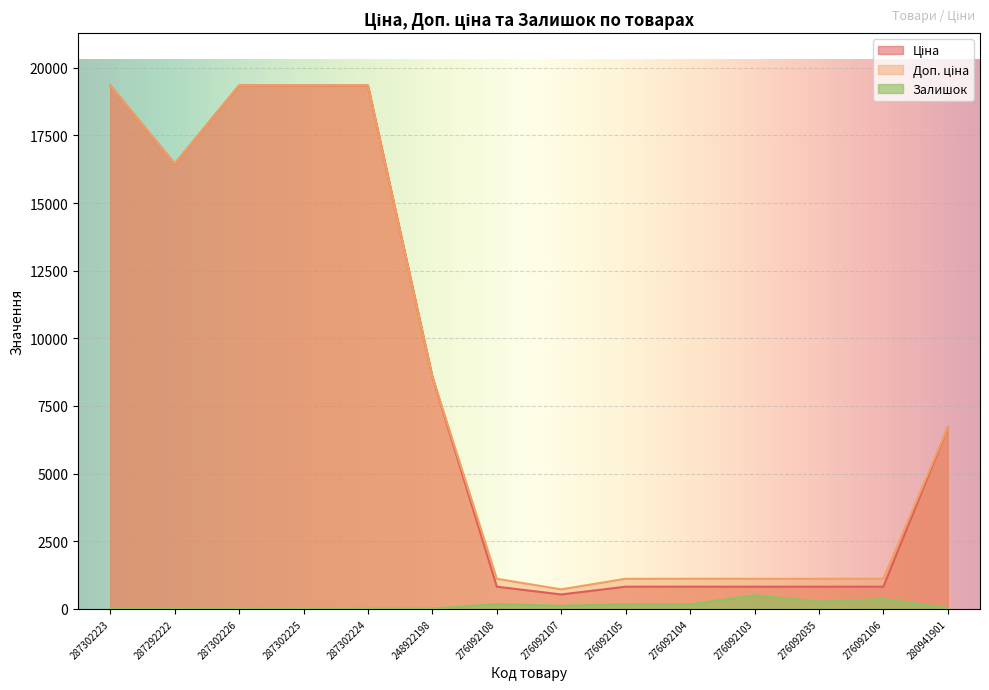

What is the average value of the Залишок series?

130.9